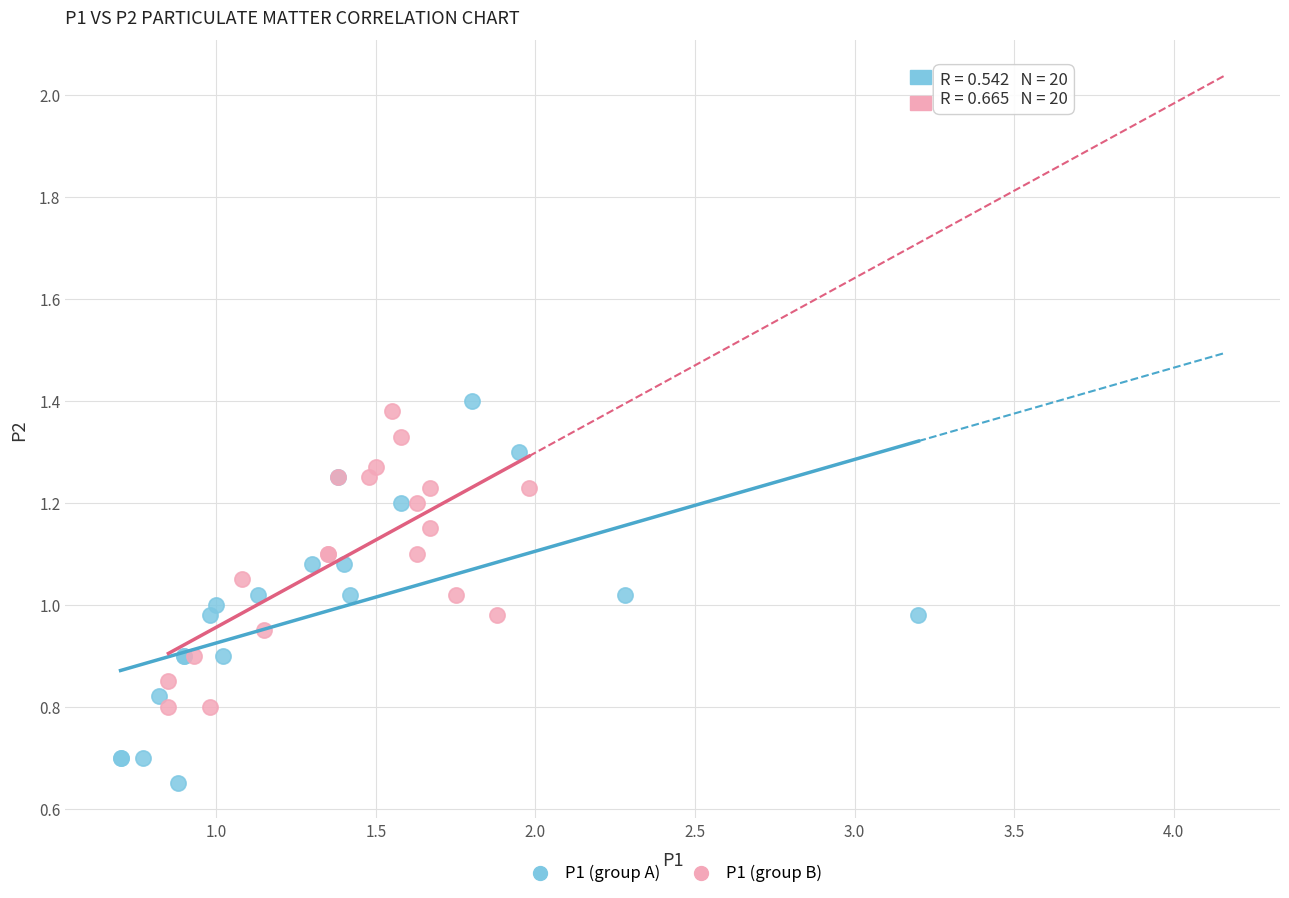

Which series has the largest Y range (max minus min)?

P1 (group A)